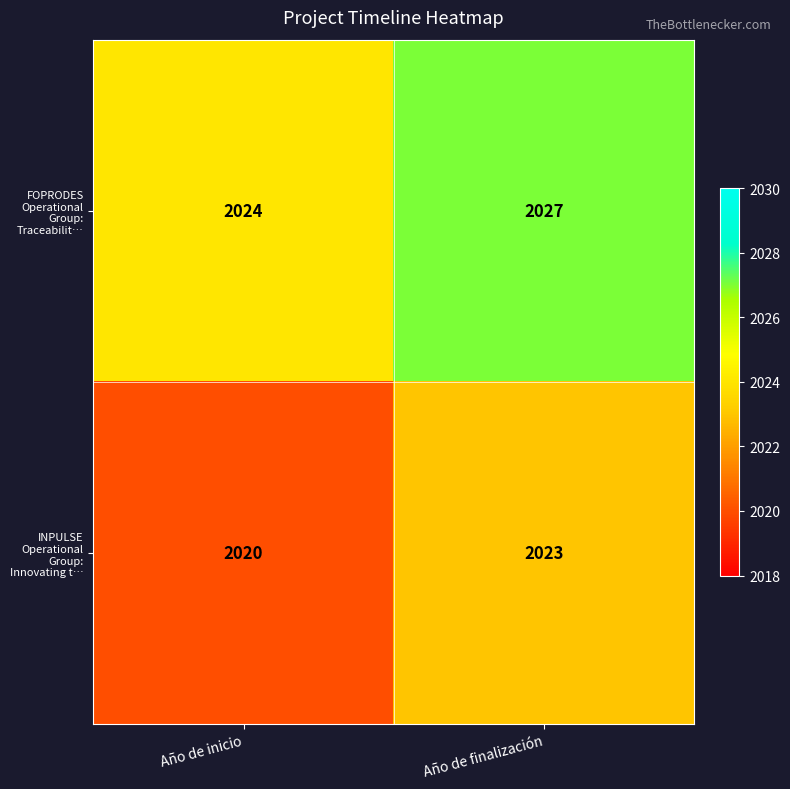

True or false: INPULSE Operational Group: Innovating t… has a value of 2020 at Año de inicio.

True